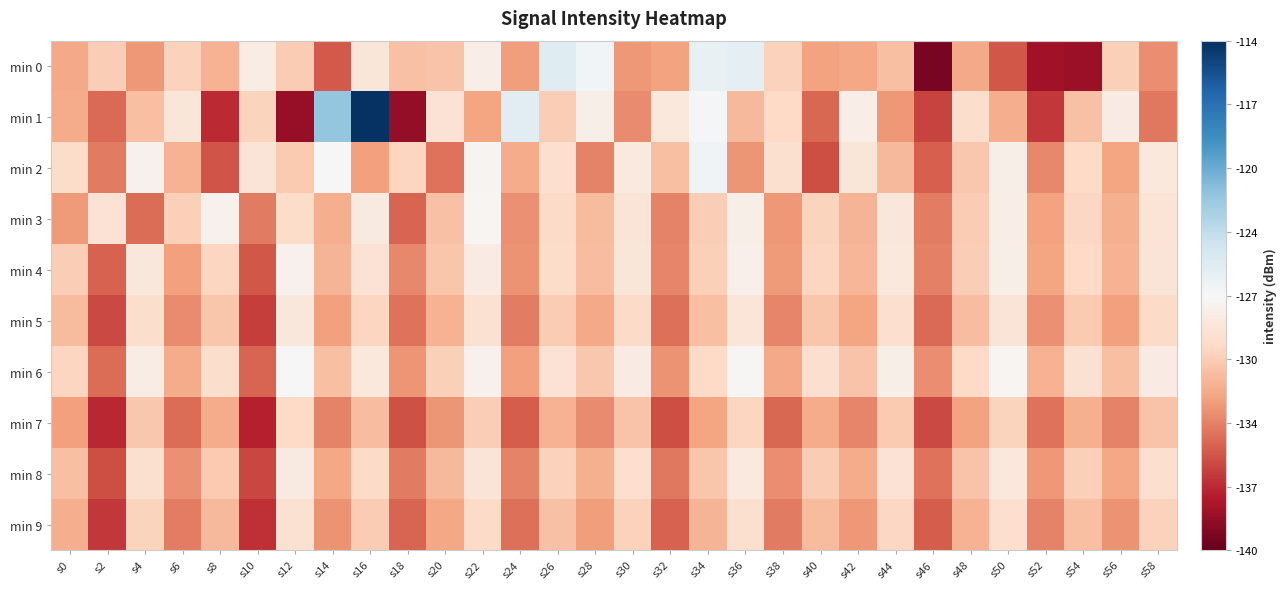

What is the total value across all series at s16?

-1281.1